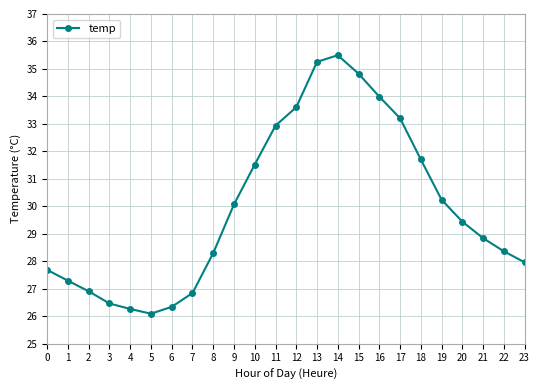

What is the minimum value shown in the chart?

26.1